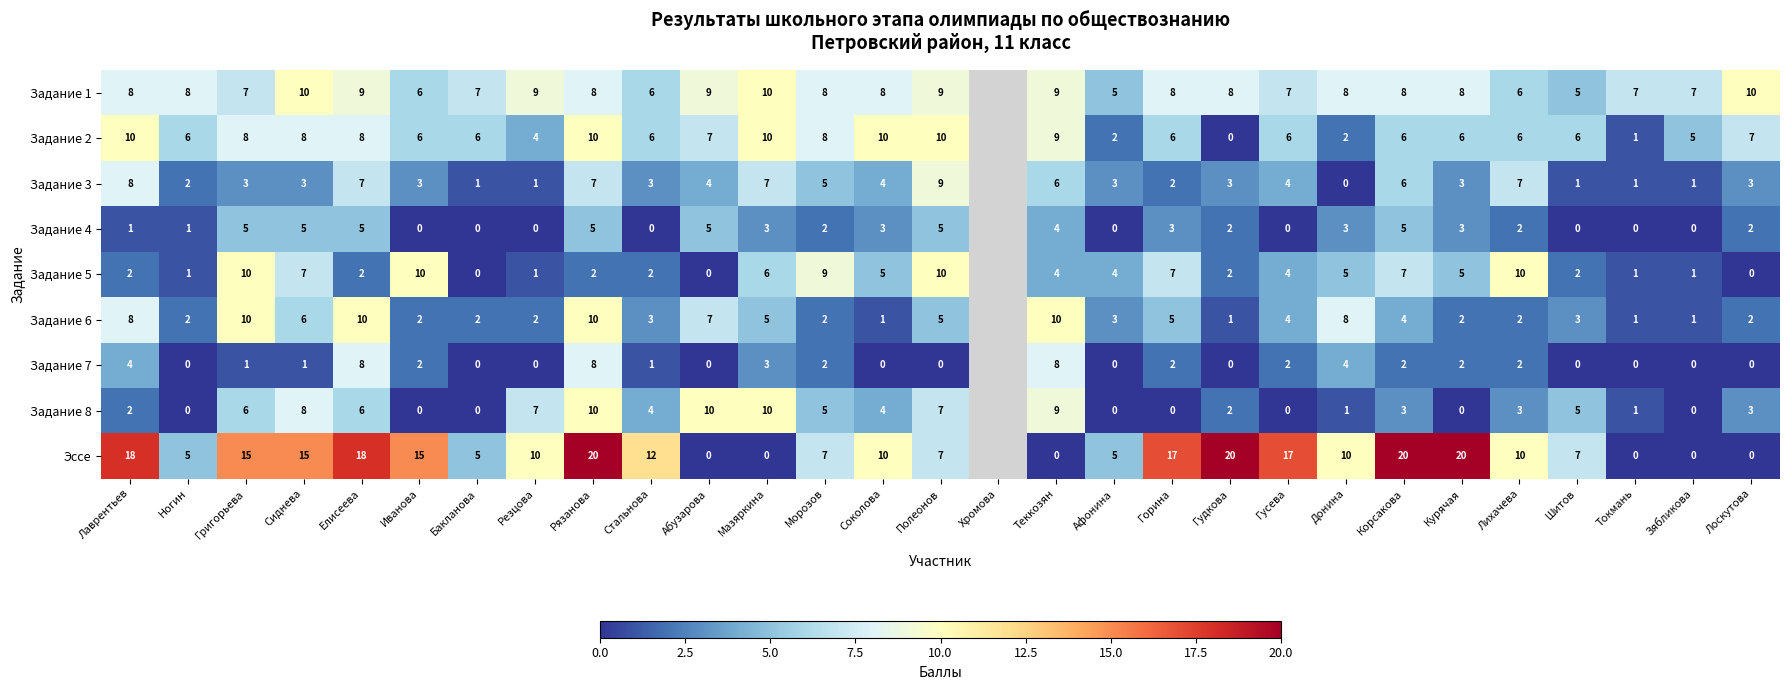

What is the sum of the Задание 1 values at Шитов and Морозов?

13